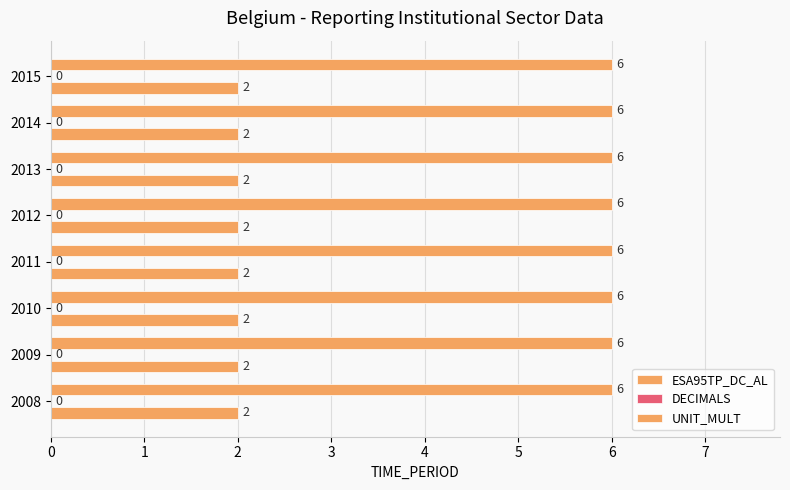

Reading right to left, what are all the values shown in this chart?

ESA95TP_DC_AL: 2015=2	2014=2	2013=2	2012=2	2011=2	2010=2	2009=2	2008=2
DECIMALS: 2015=0	2014=0	2013=0	2012=0	2011=0	2010=0	2009=0	2008=0
UNIT_MULT: 2015=6	2014=6	2013=6	2012=6	2011=6	2010=6	2009=6	2008=6